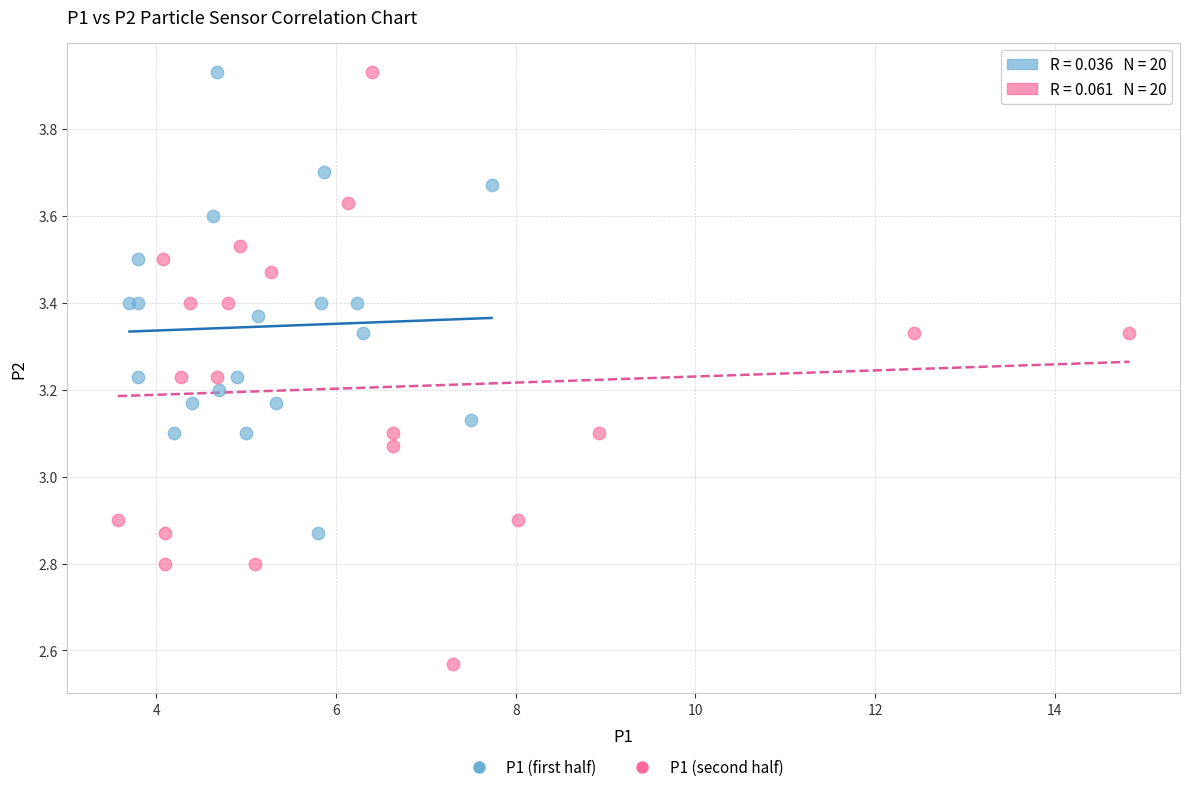

Which series has the widest spread of Y values?

P1 (second half)